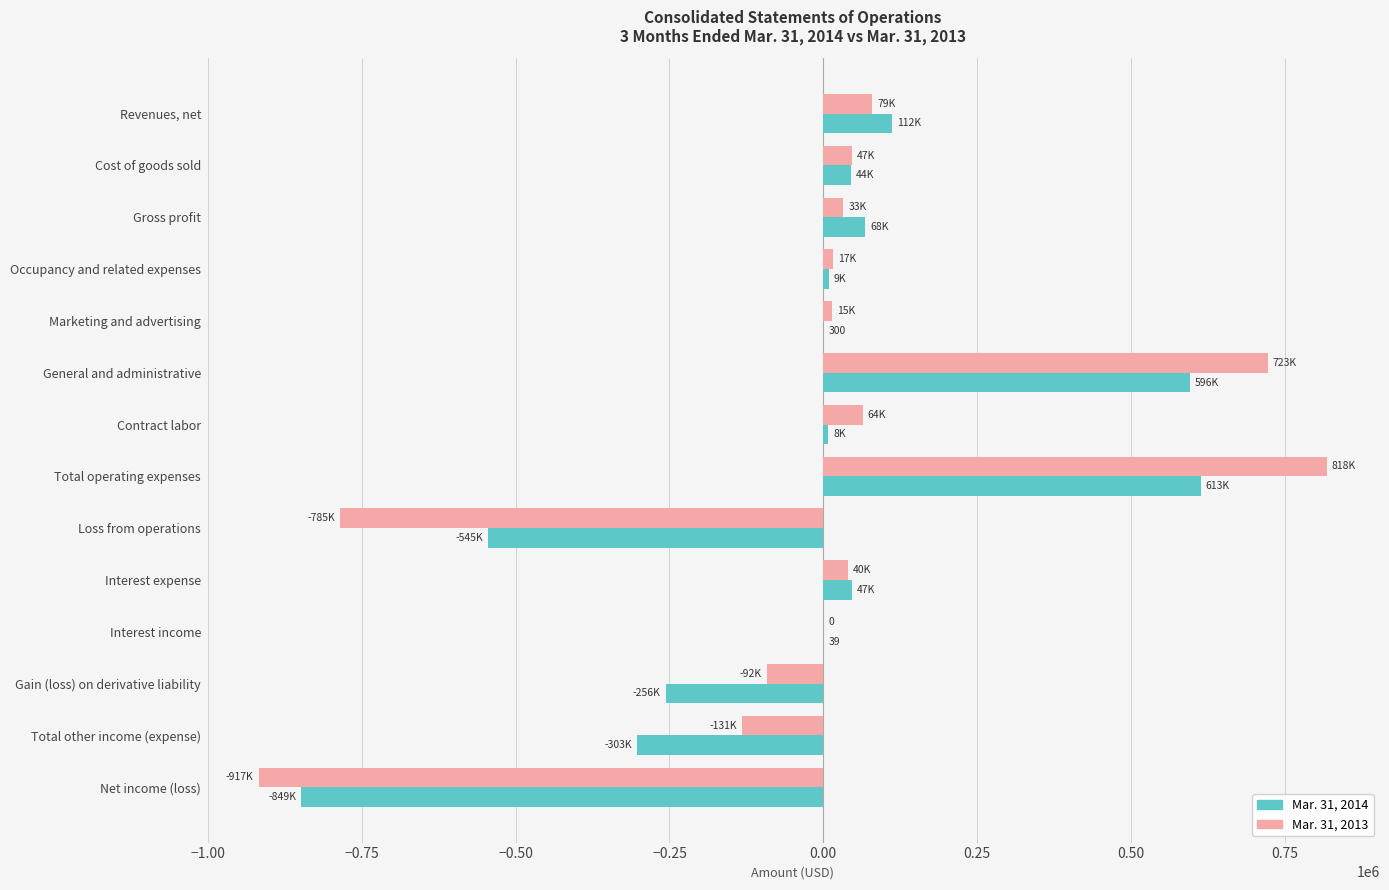

At which category is the sum across all series the highest?

Total operating expenses